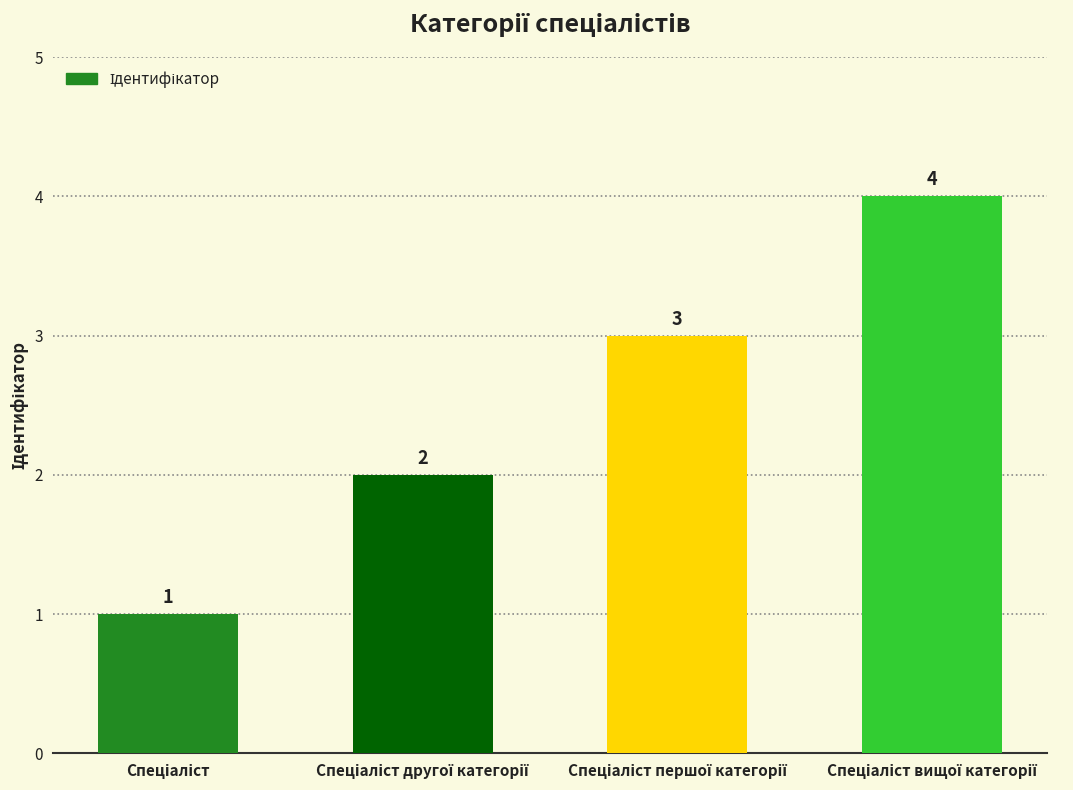

Reading left to right, what are all the values shown in this chart?

1	2	3	4